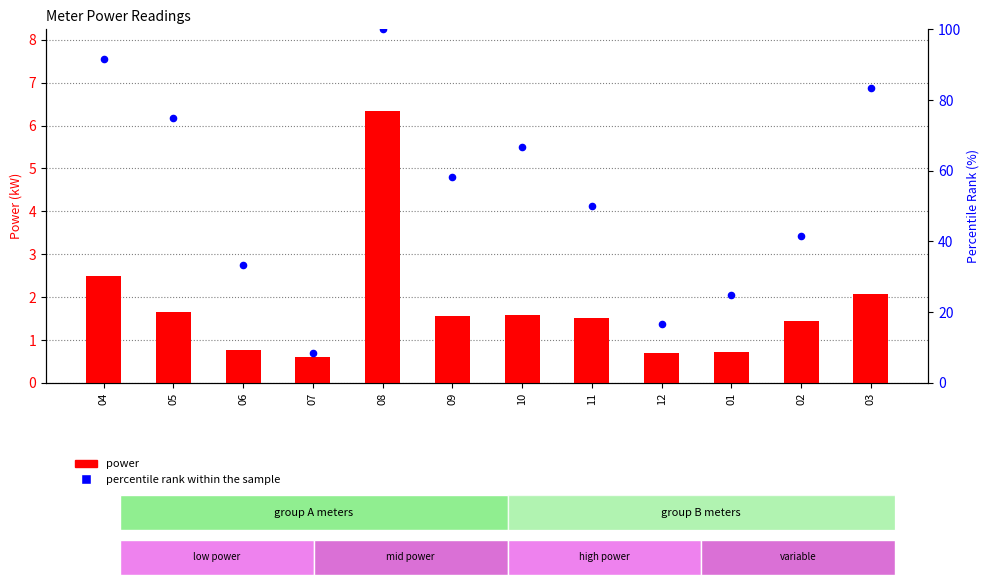

At which category is the sum across all series the highest?

08